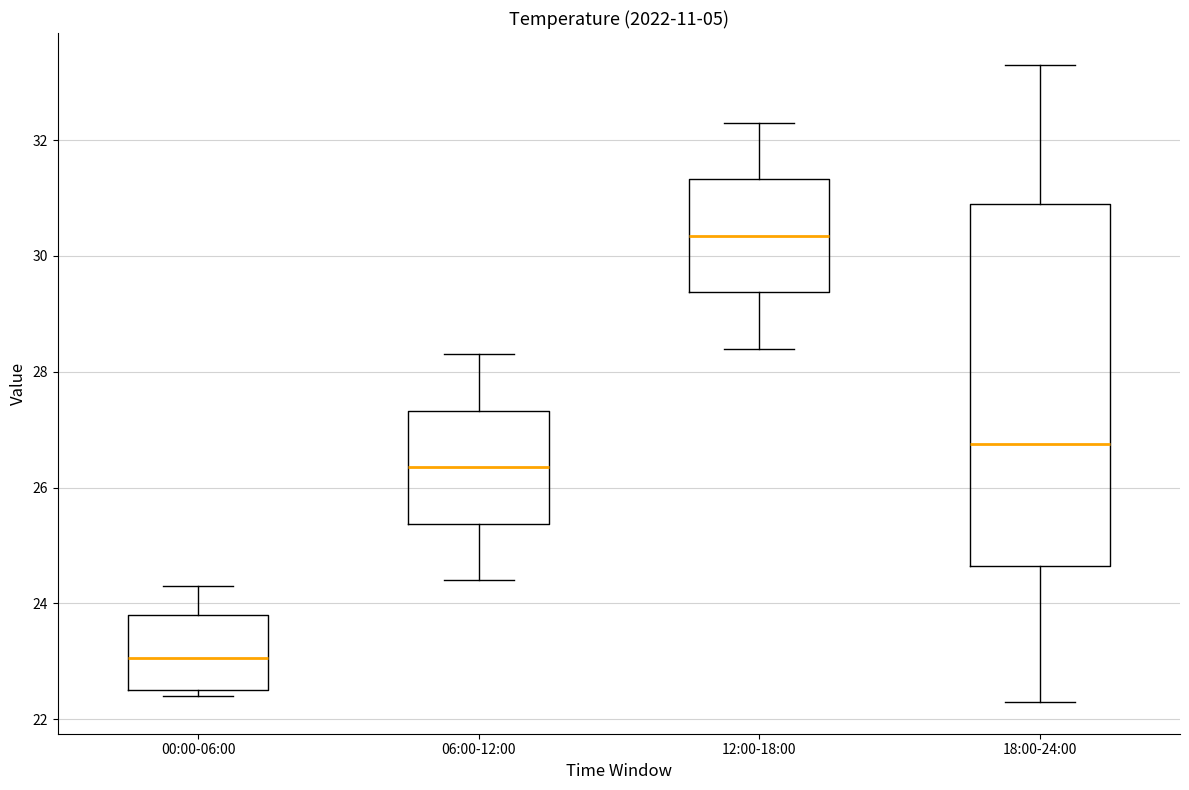

Which box's median line is the lowest?

00:00-06:00